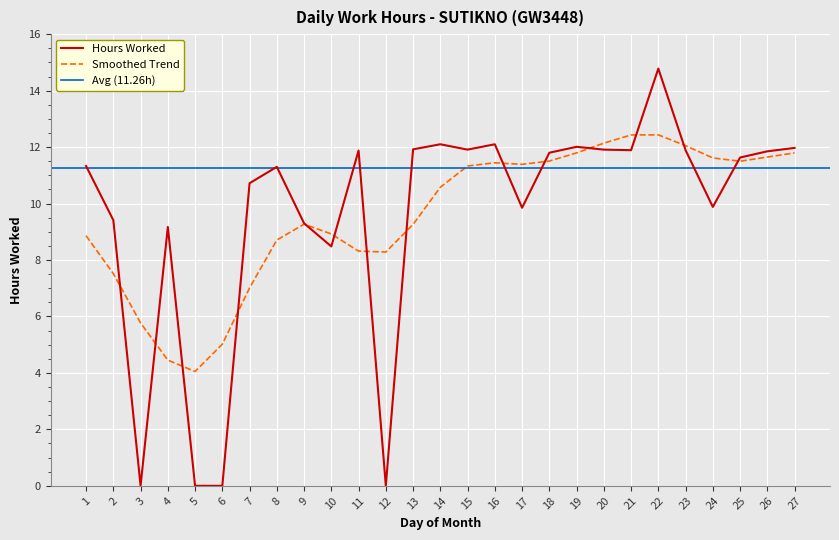

Count the number of categories in the chart.

27